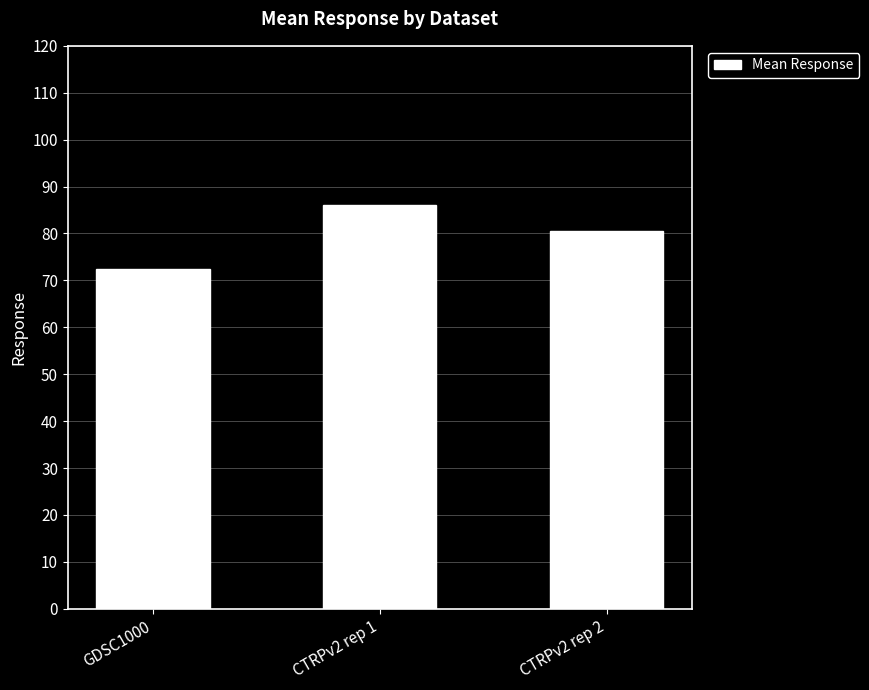

What is the sum of the values at GDSC1000 and CTRPv2 rep 2?

152.8